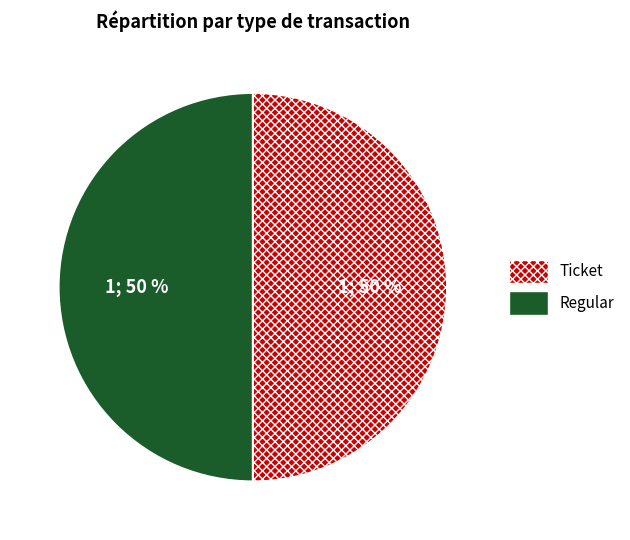

Is it true that Regular is 50% of the pie?

True